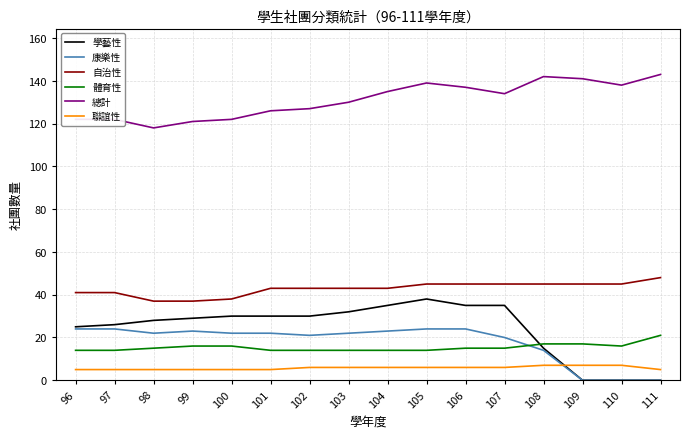

The 學藝性 series shows 44 at 100. True or false?

False